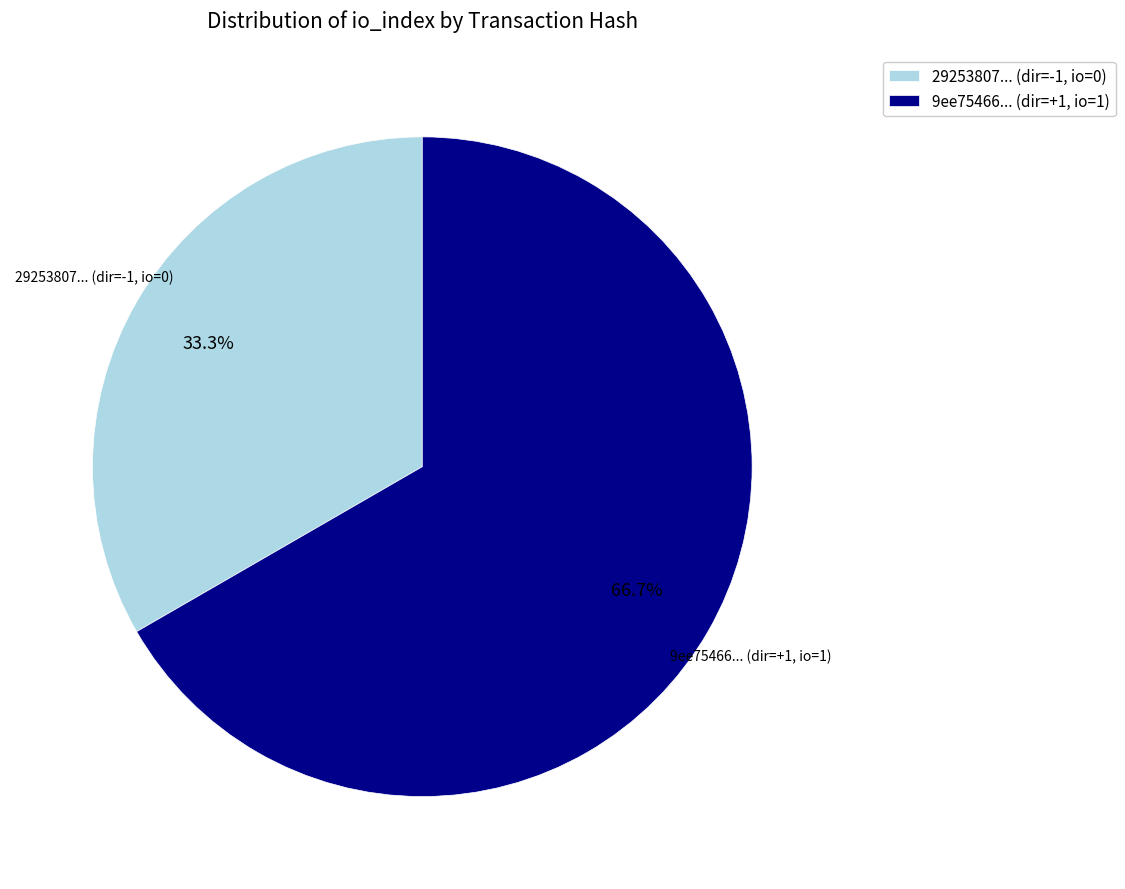

Which category has the biggest portion of the pie?

9ee75466... (dir=+1, io=1)